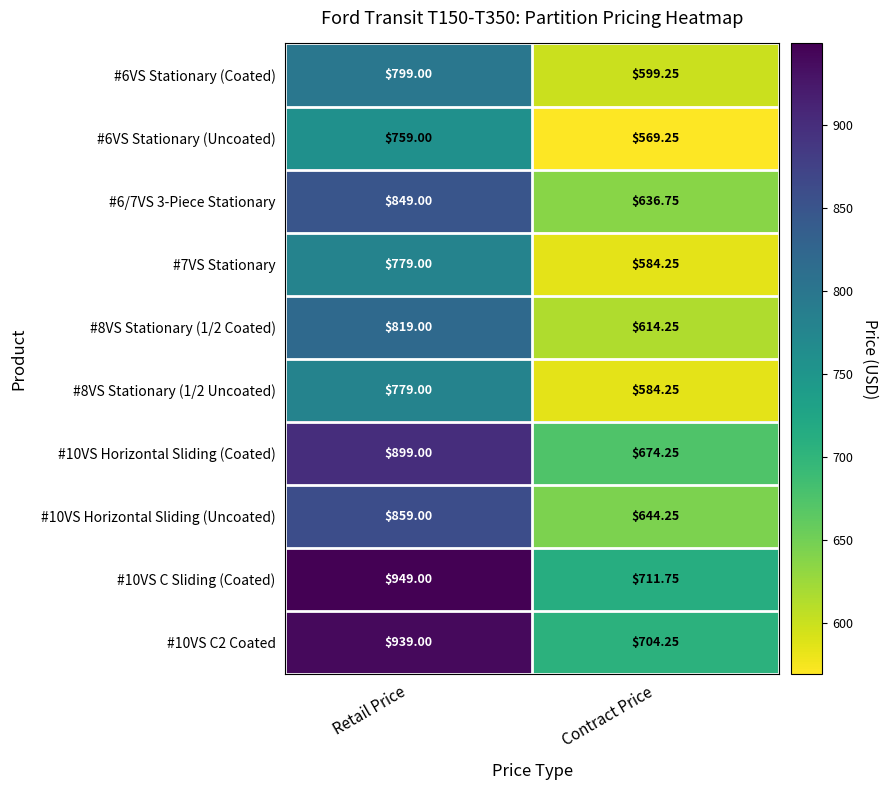

At which category is the sum across all series the highest?

Retail Price